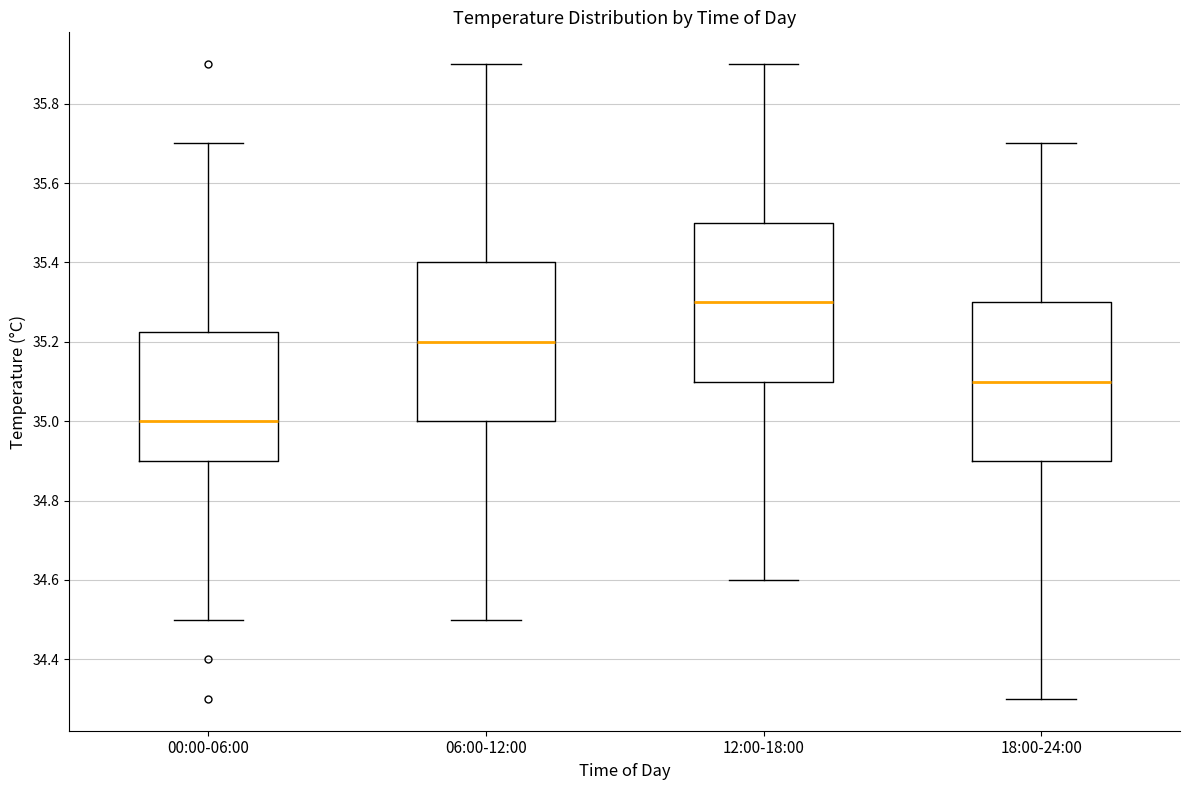

Where does the median line of the box for 18:00-24:00 sit on the y-axis? The values are not printed on the chart, so give them approximately, as read against the axis.

35.10